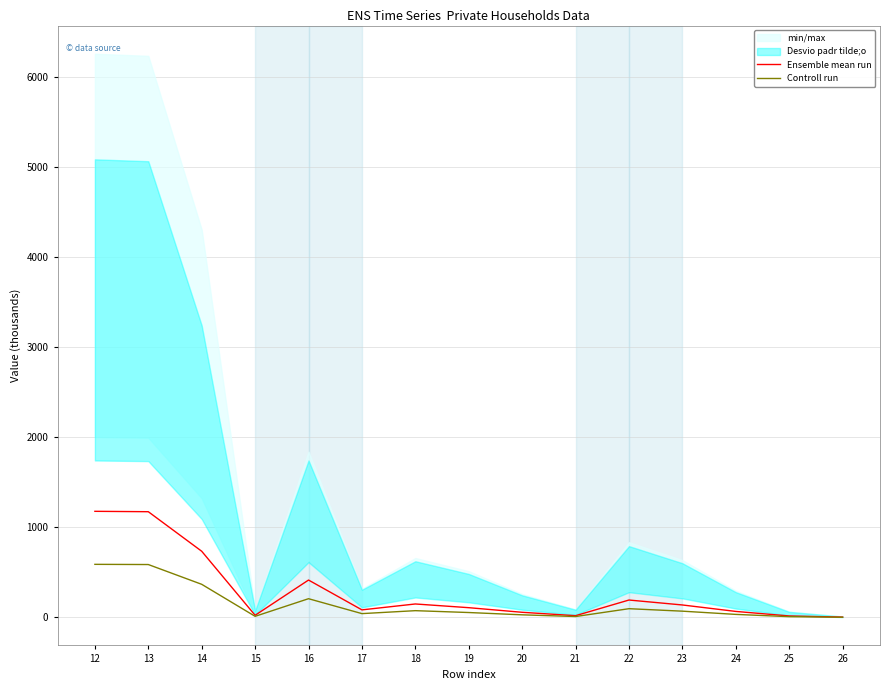

True or false: Controll run has a value of 847.0 at 12.

False